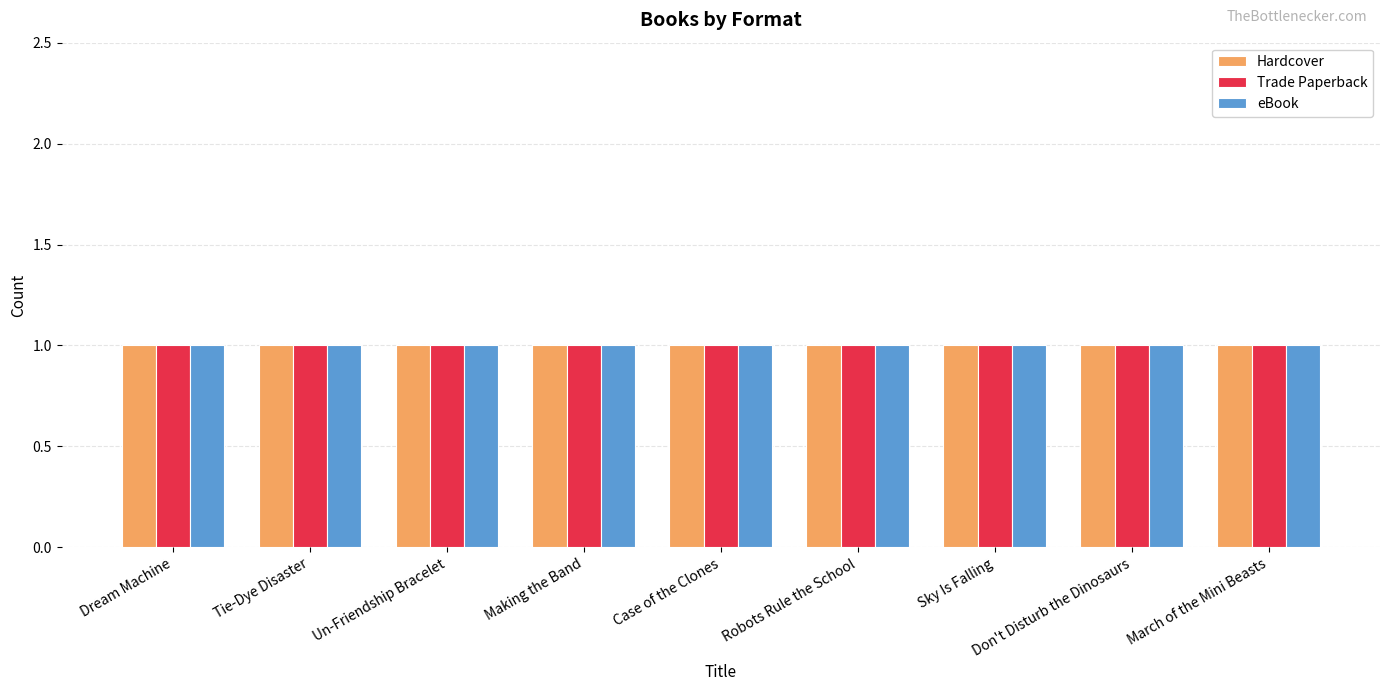

At which category is the sum across all series the highest?

Dream Machine